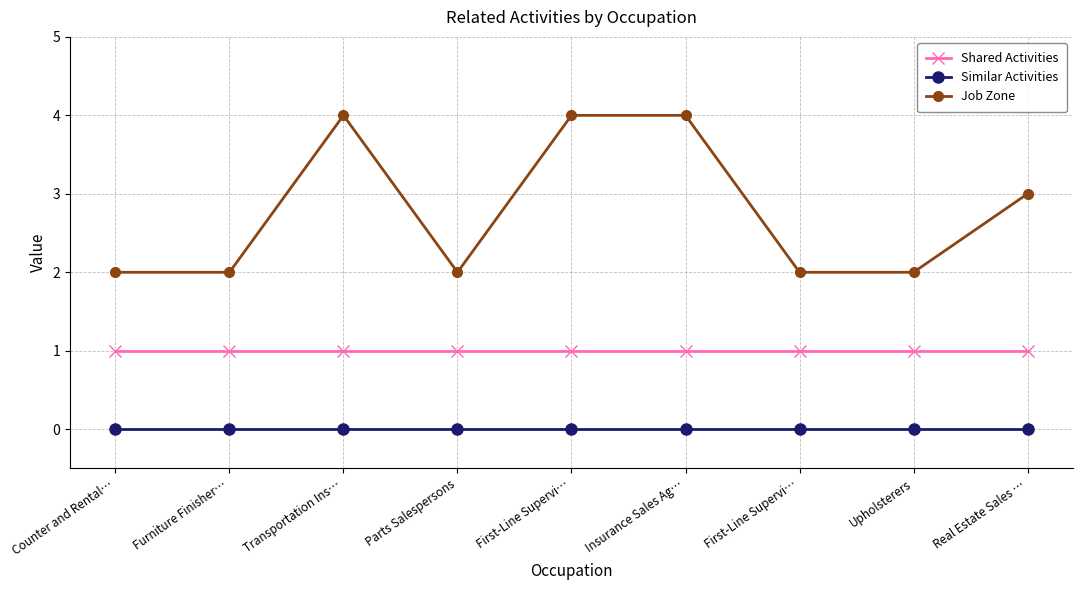

What is the label of the 7th point from the right?

Transportation Ins…